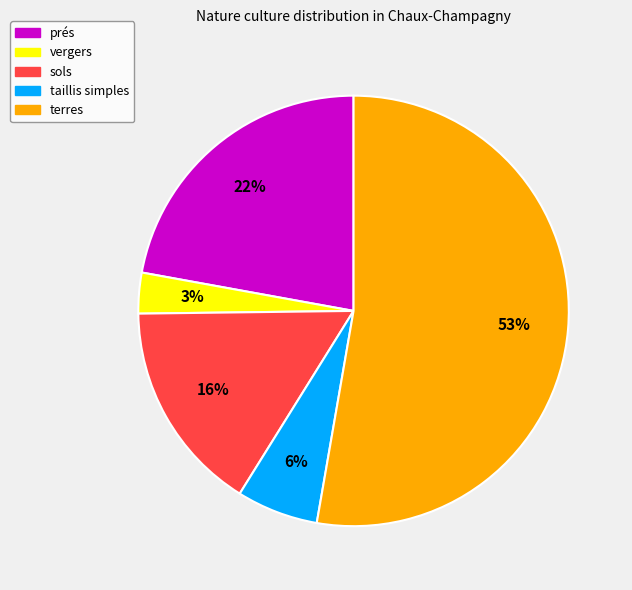

Between prés and terres, which is larger?

terres